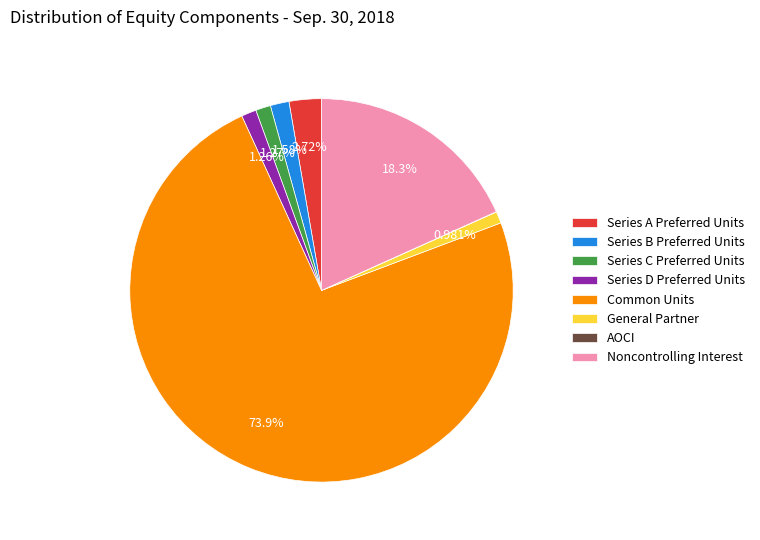

What is the majority slice?

Common Units